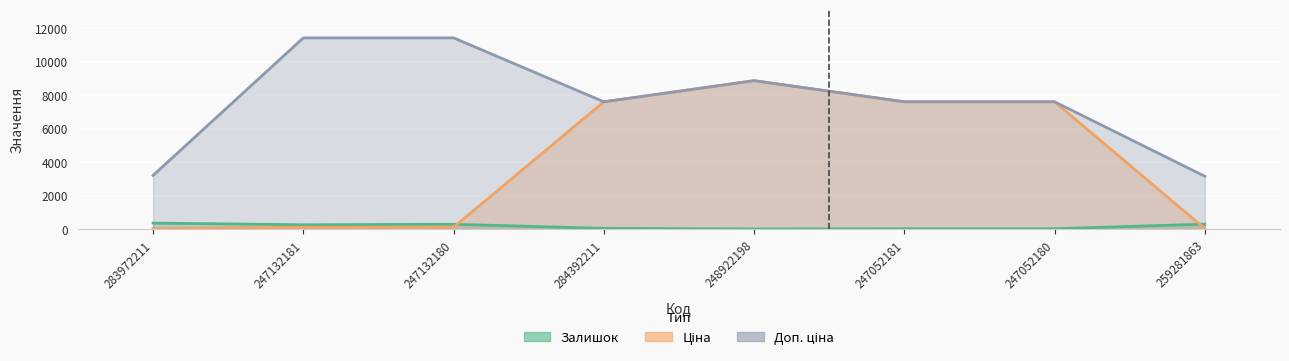

Reading right to left, what are all the values shown in this chart?

Залишок: 259281863=298.0	247052180=21.0	247052181=20.0	248922198=11.0	284392211=43.0	247132180=290.0	247132181=260.0	283972211=360.0
Ціна: 259281863=31.5	247052180=7596.5	247052181=7596.5	248922198=8856.7	284392211=7596.5	247132180=114.1	247132181=114.1	283972211=32.0
Доп. ціна: 259281863=3151.0	247052180=7596.5	247052181=7596.5	248922198=8856.7	284392211=7596.5	247132180=11410.0	247132181=11410.0	283972211=3205.0